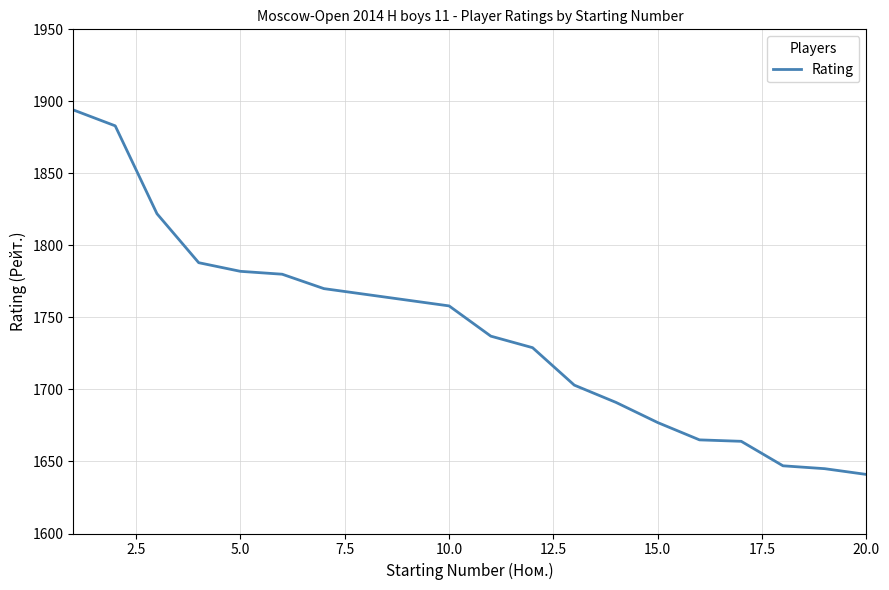

What is the difference between the maximum and minimum values?

253